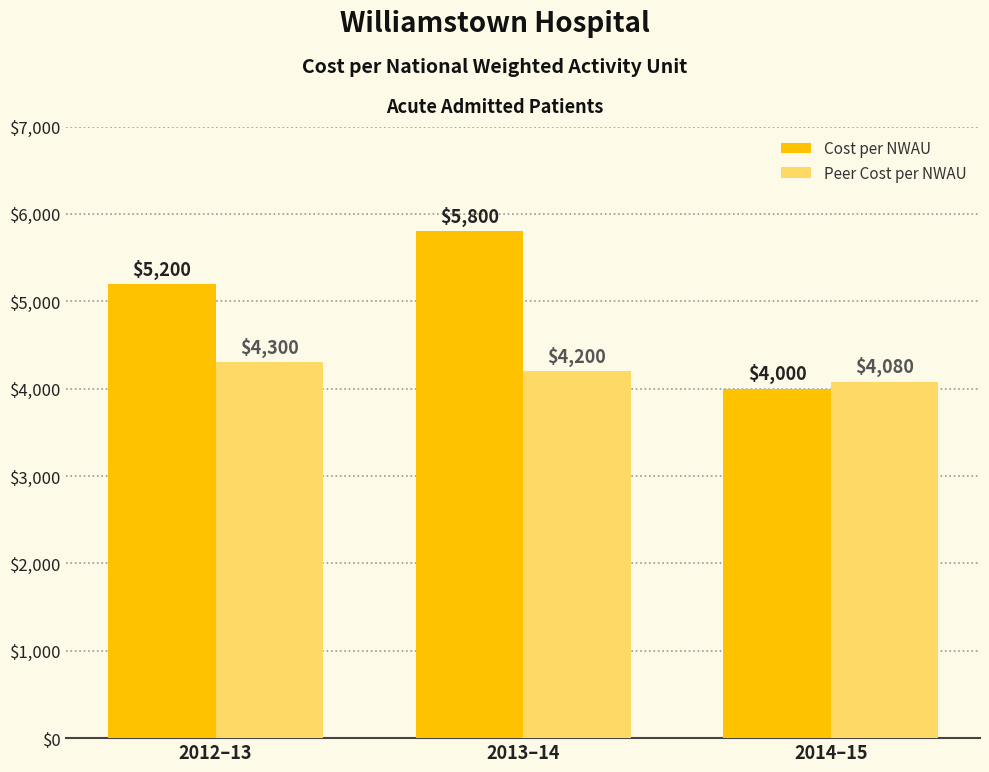

True or false: Peer Cost per NWAU has a value of 4080 at 2014–15.

True